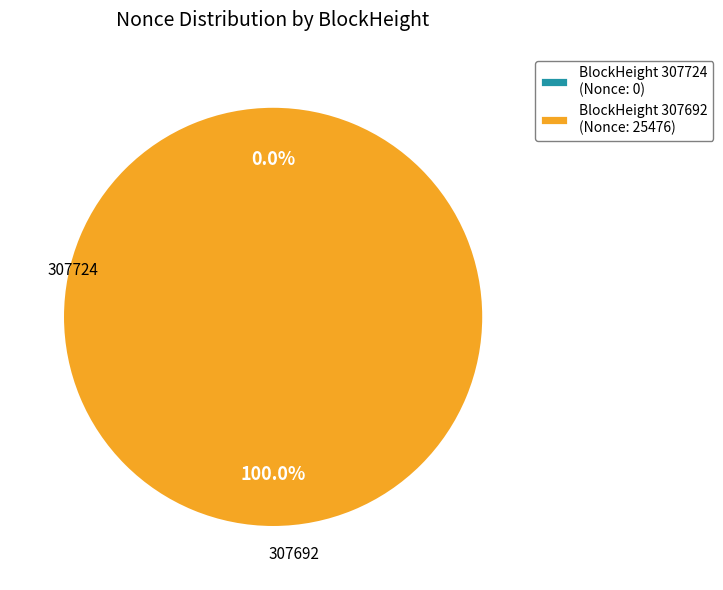

Is there a majority slice in this chart?

Yes